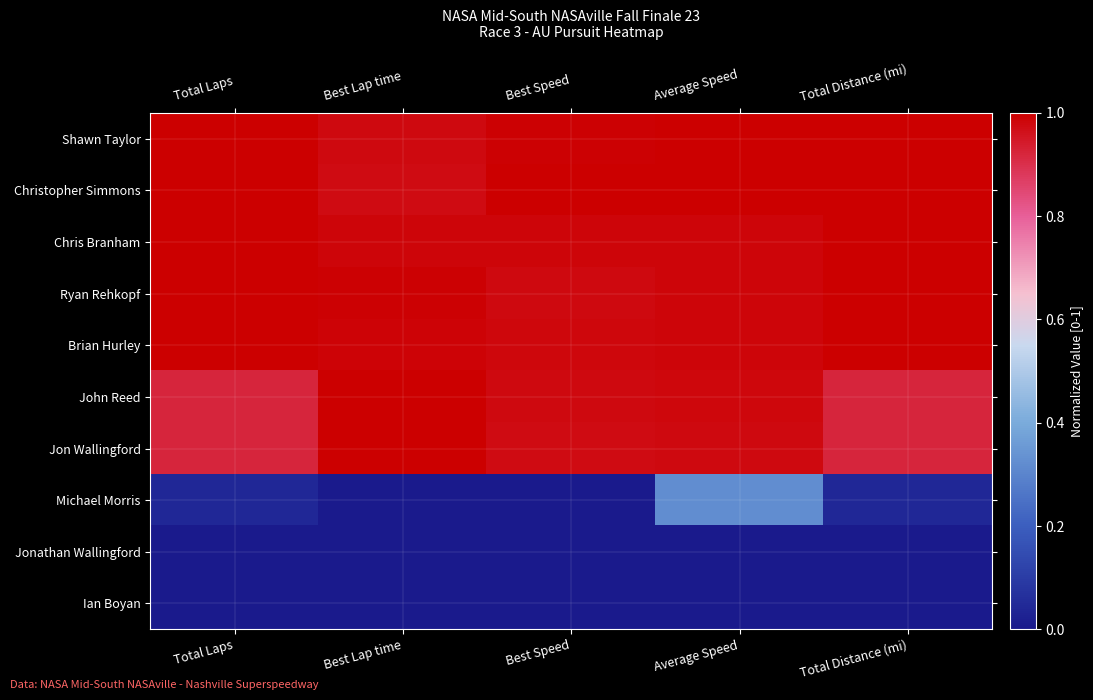

Which series has the widest spread of values?

Michael Morris